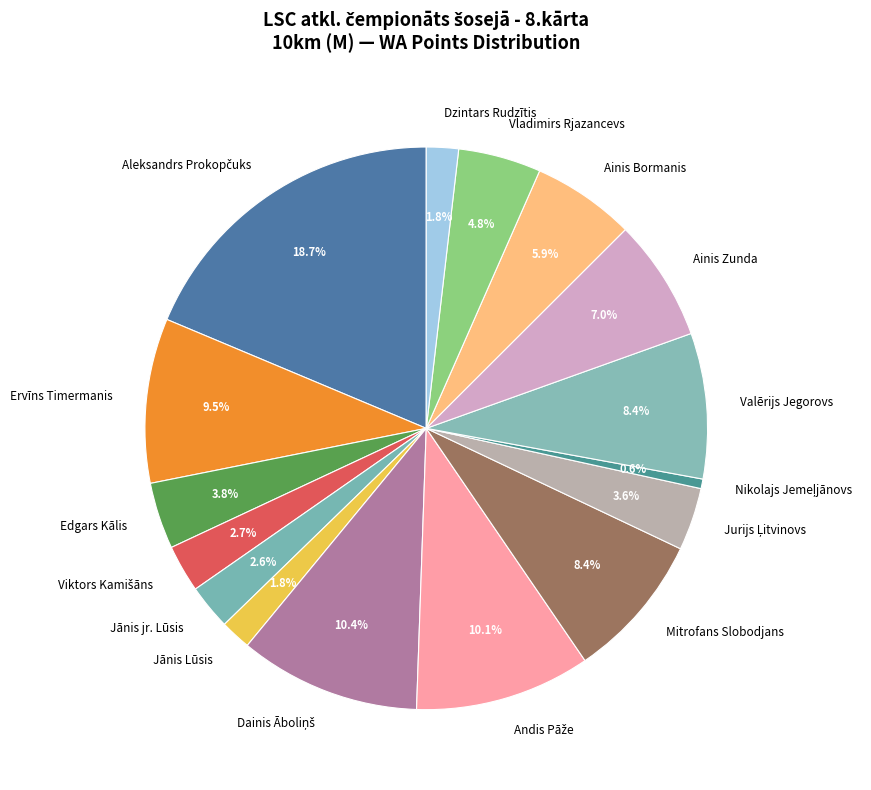

How much of the chart is everything except Valērijs Jegorovs?

91.6%